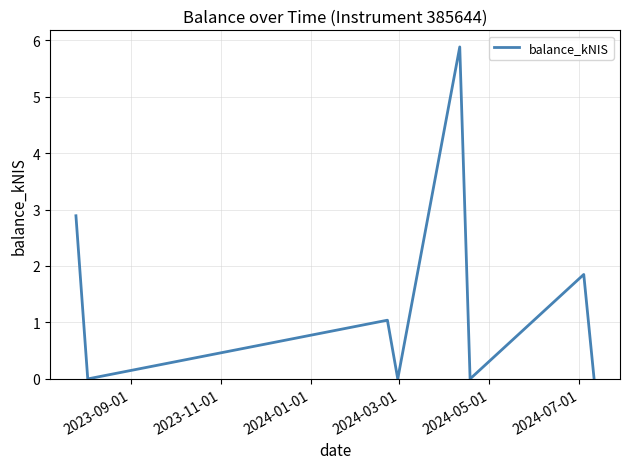

What is the maximum value shown in the chart?

5.9